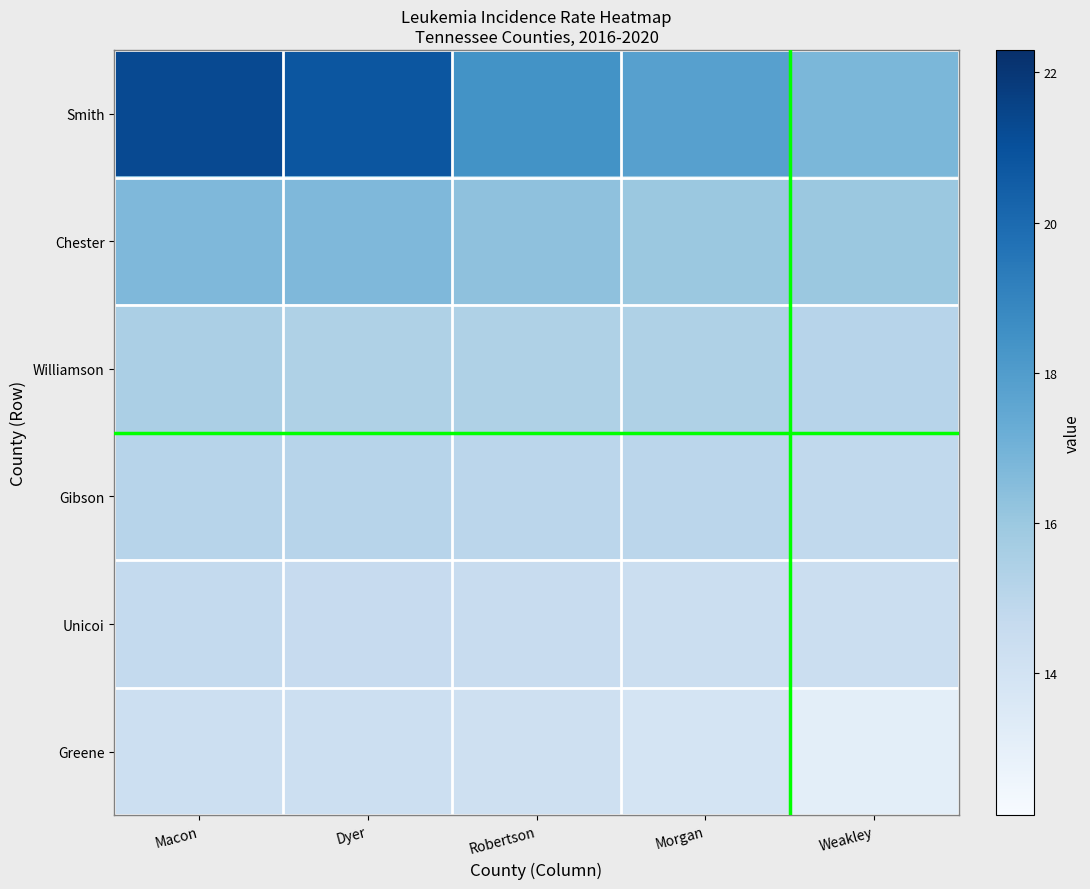

What is the greatest value displayed?

21.3